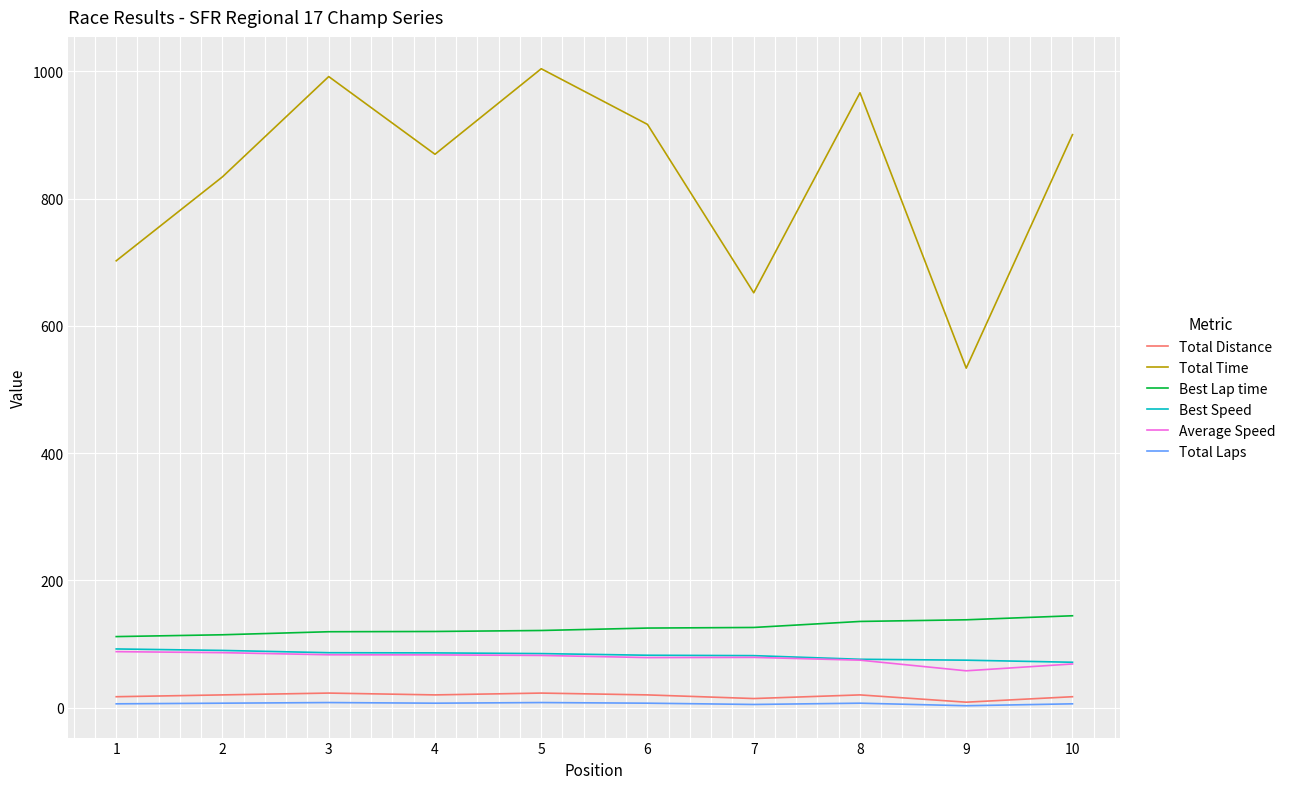

Which series has the widest spread of values?

Total Time